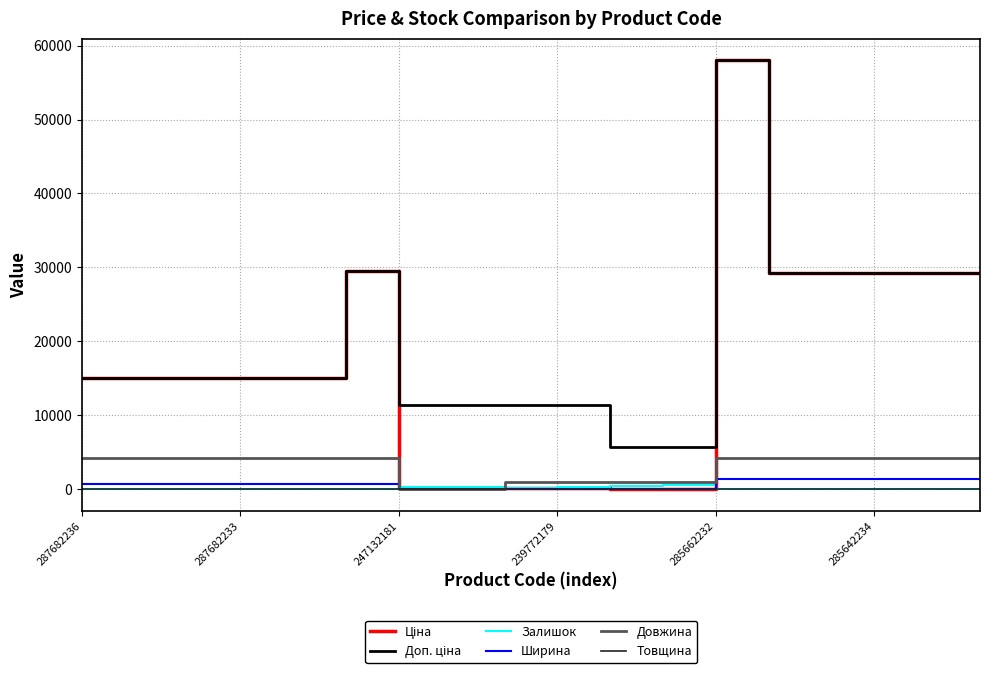

What is the greatest value displayed?

58037.0